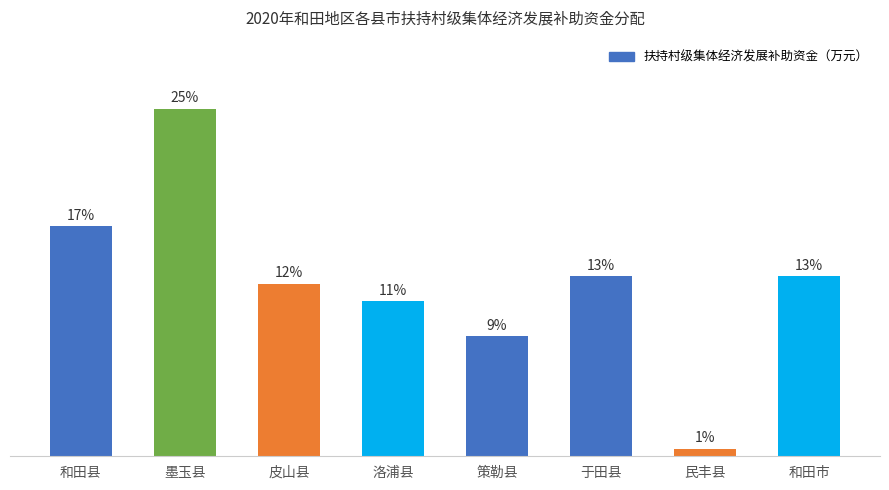

Are the bars horizontal?

No